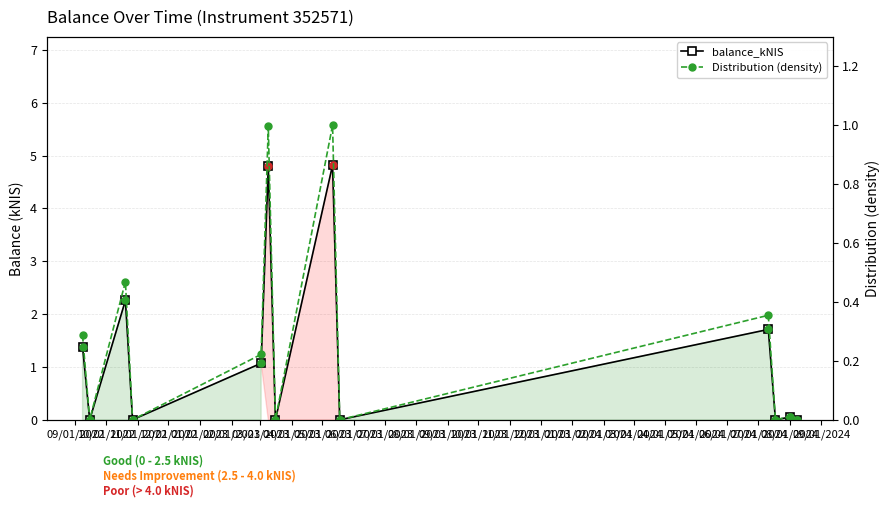

Rank the series by their average value, from lowest to highest.

Distribution (density), balance_kNIS